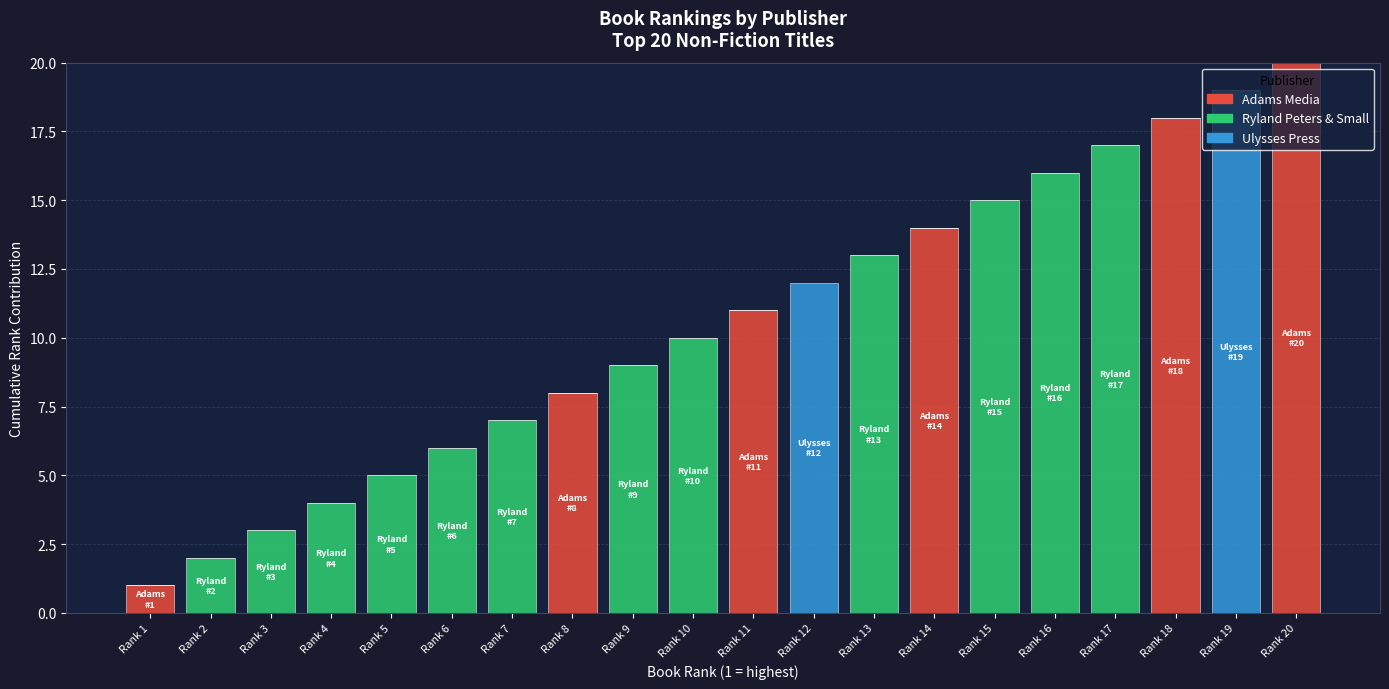

What is the highest value of the Adams Media series?

20